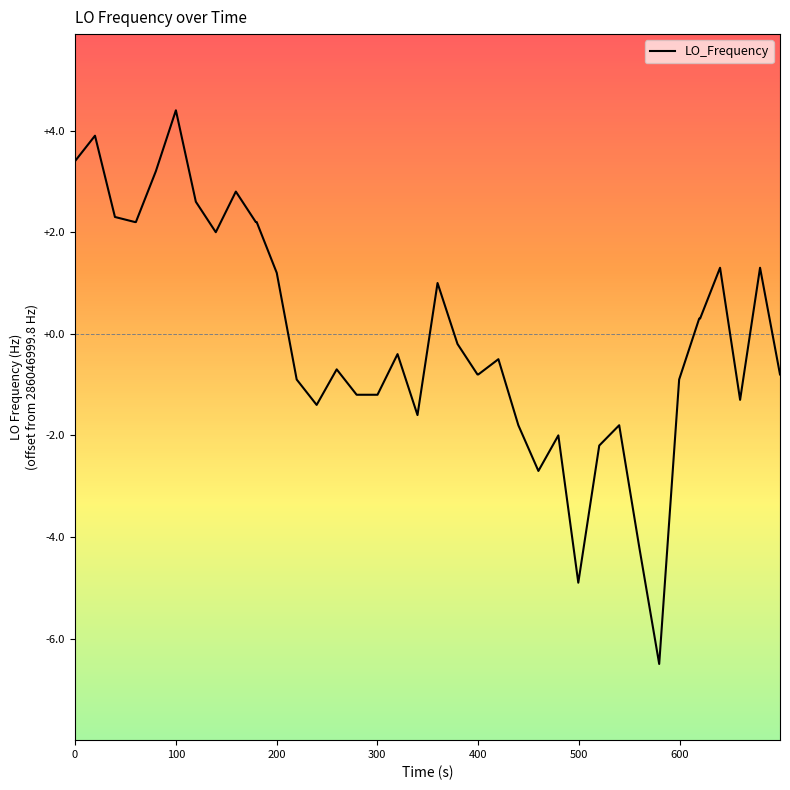

What is the minimum value shown in the chart?

-6.5